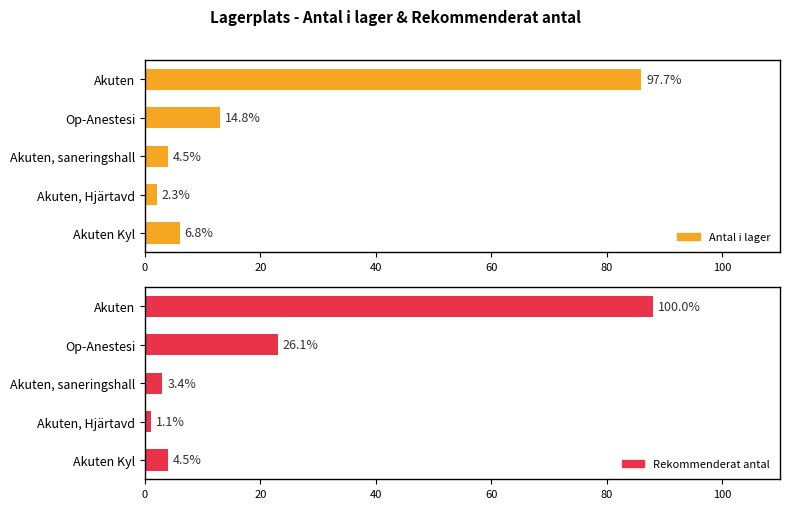

What is the value of the Antal i lager bar at the 4th from the left?

2